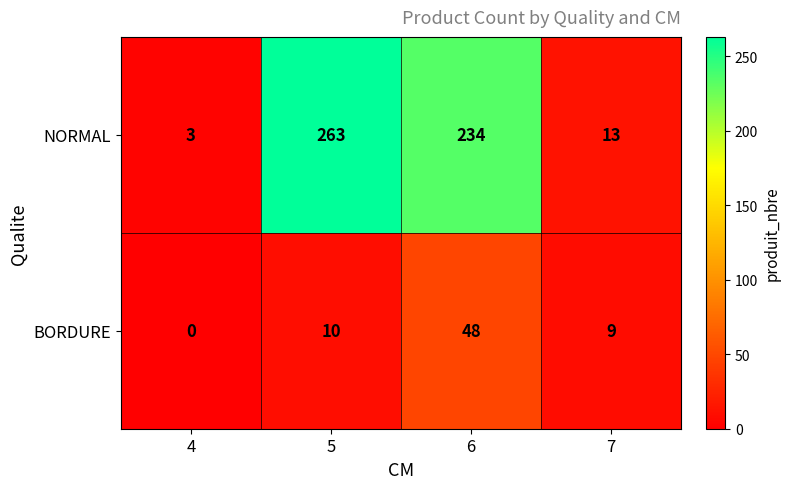

What is the sum of all NORMAL values?

513